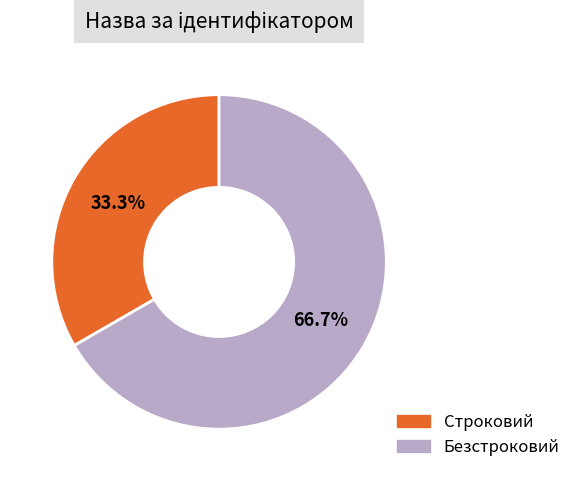

How many segments does this pie chart have?

2